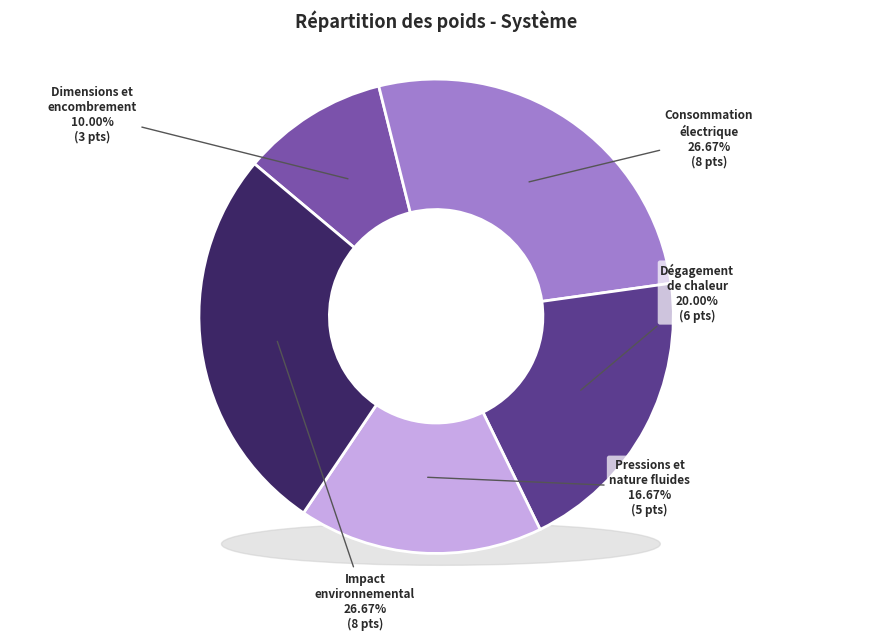

Is it true that Pressions et
nature fluides is 17% of the pie?

True